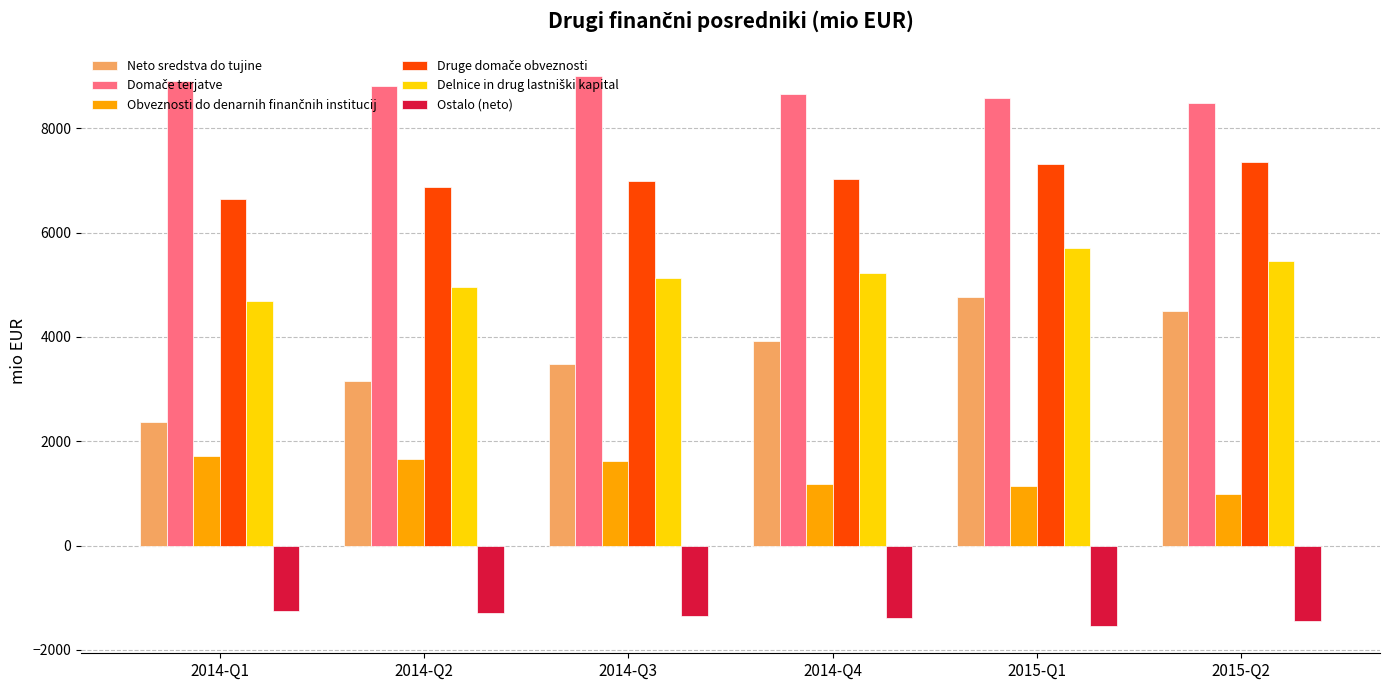

What is the average value of the Neto sredstva do tujine series?

3698.1